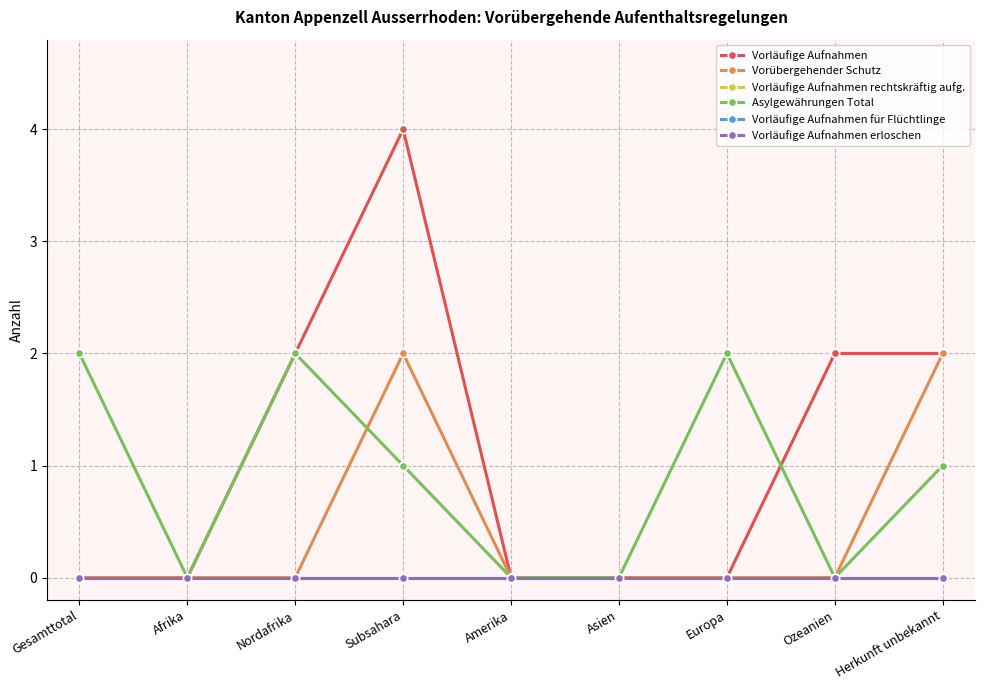

Between Nordafrika and Subsahara, which is larger?

Subsahara